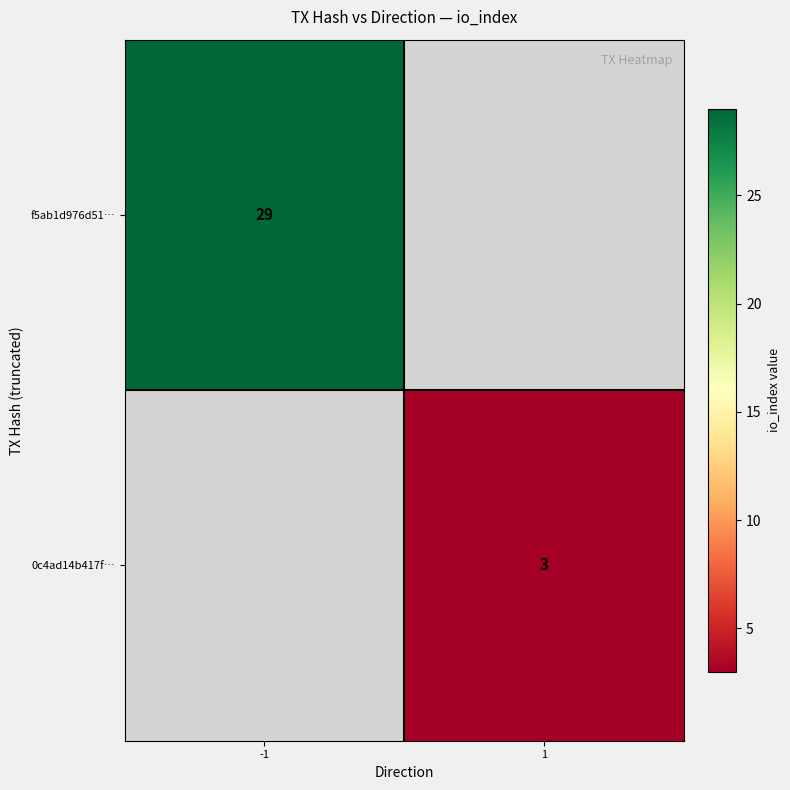

True or false: f5ab1d976d51… has a value of 29 at -1.

True